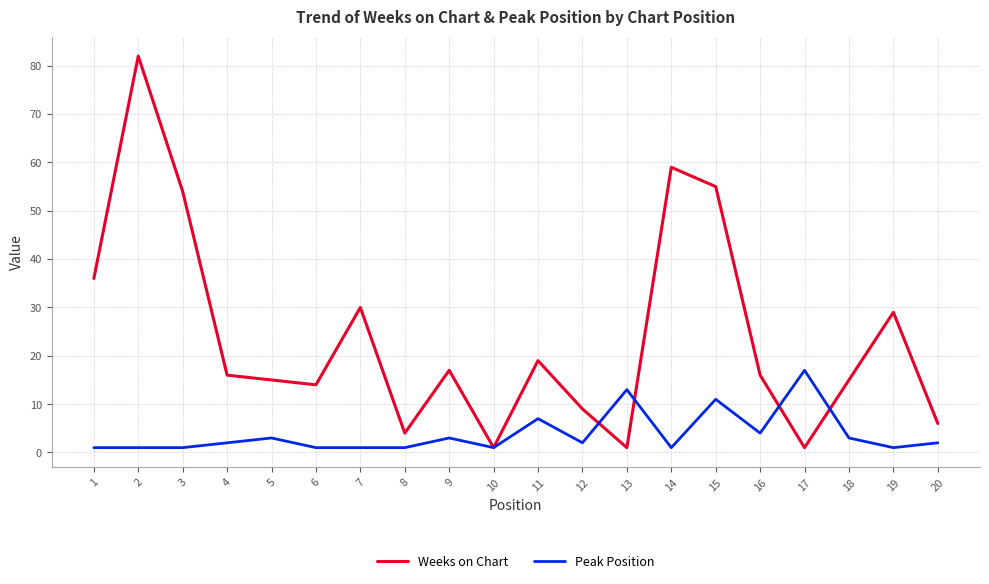

Reading left to right, transcribe all the data shown in this chart.

Weeks on Chart: 1=36	2=82	3=54	4=16	5=15	6=14	7=30	8=4	9=17	10=1	11=19	12=9	13=1	14=59	15=55	16=16	17=1	18=15	19=29	20=6
Peak Position: 1=1	2=1	3=1	4=2	5=3	6=1	7=1	8=1	9=3	10=1	11=7	12=2	13=13	14=1	15=11	16=4	17=17	18=3	19=1	20=2